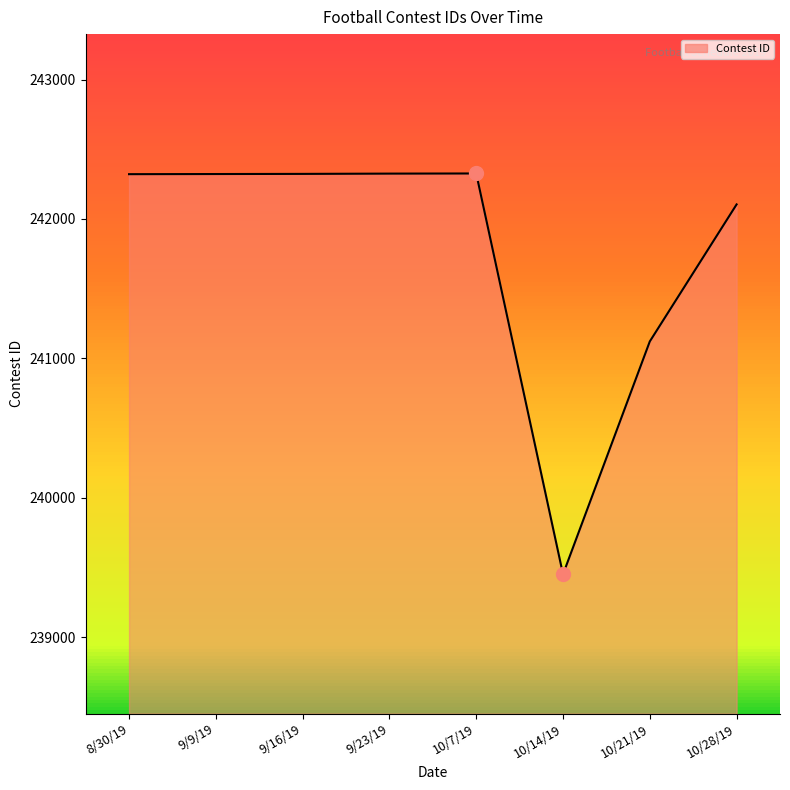

Does the chart have visible grid lines?

No